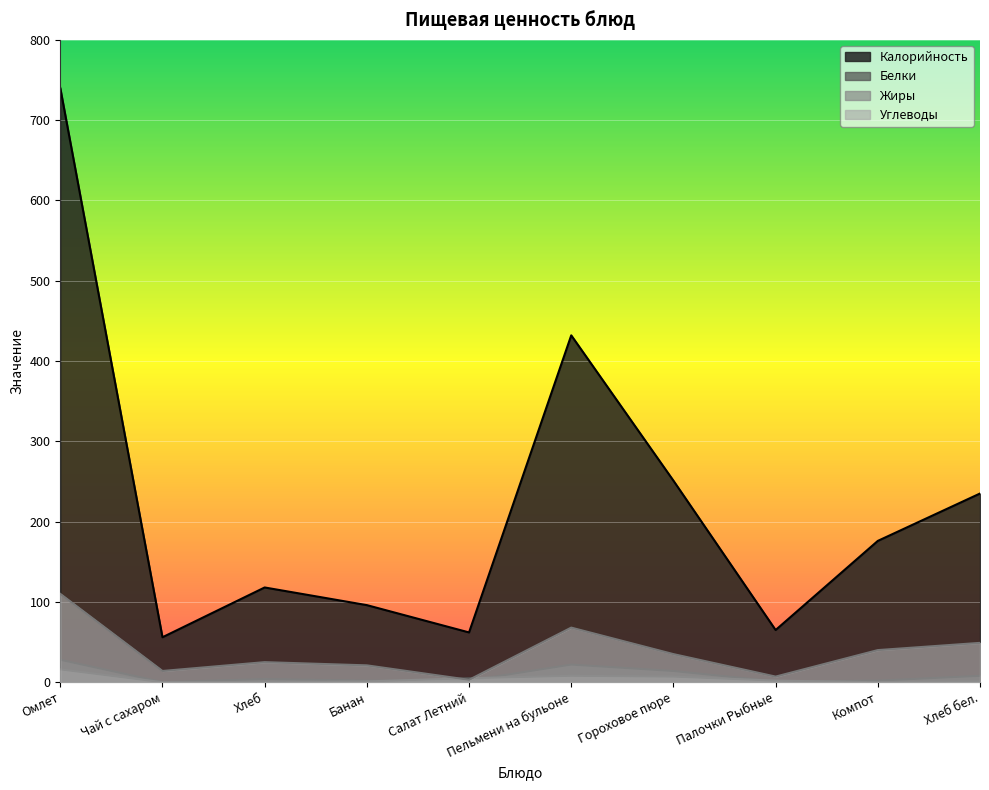

What position from the right is Чай с сахаром?

9